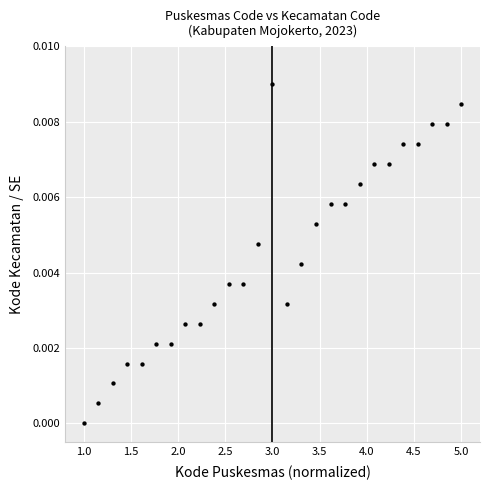

What is the range of X values (max minus min)?

4.0